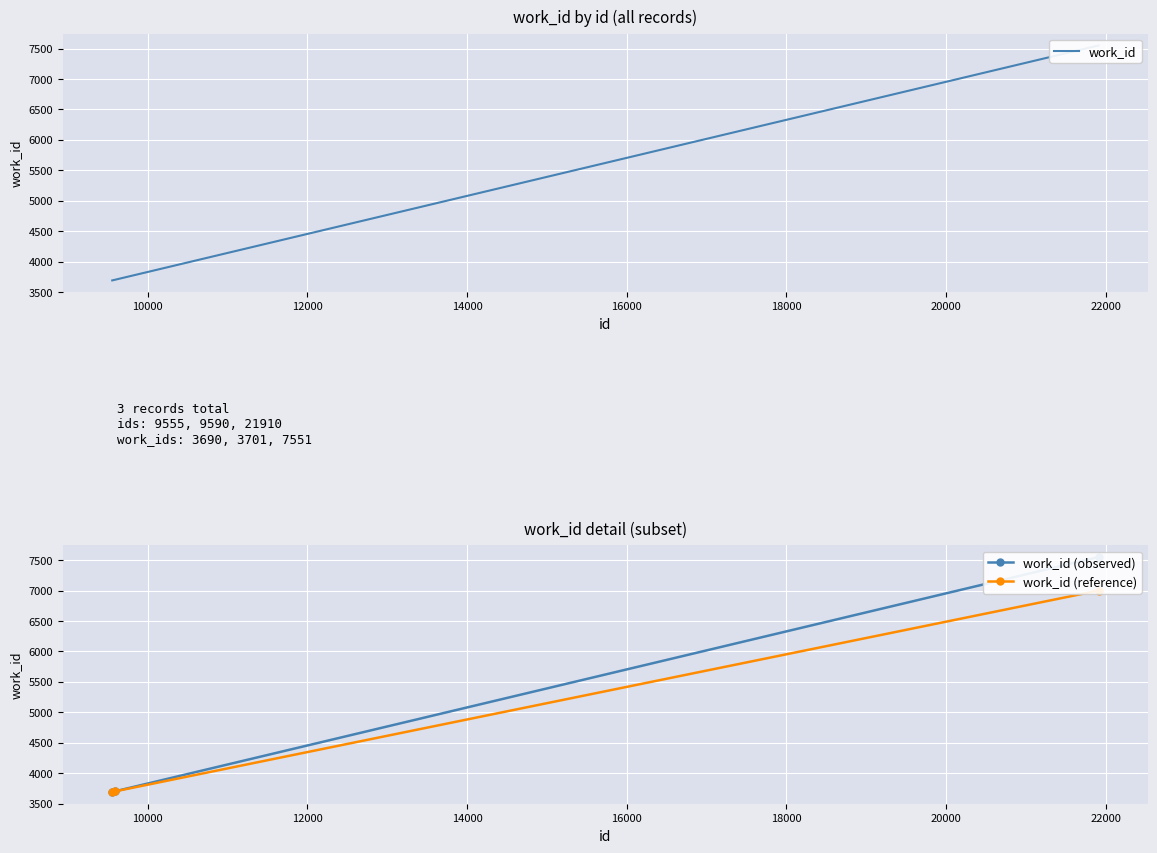

What is the total value across all series at 10000?

11102